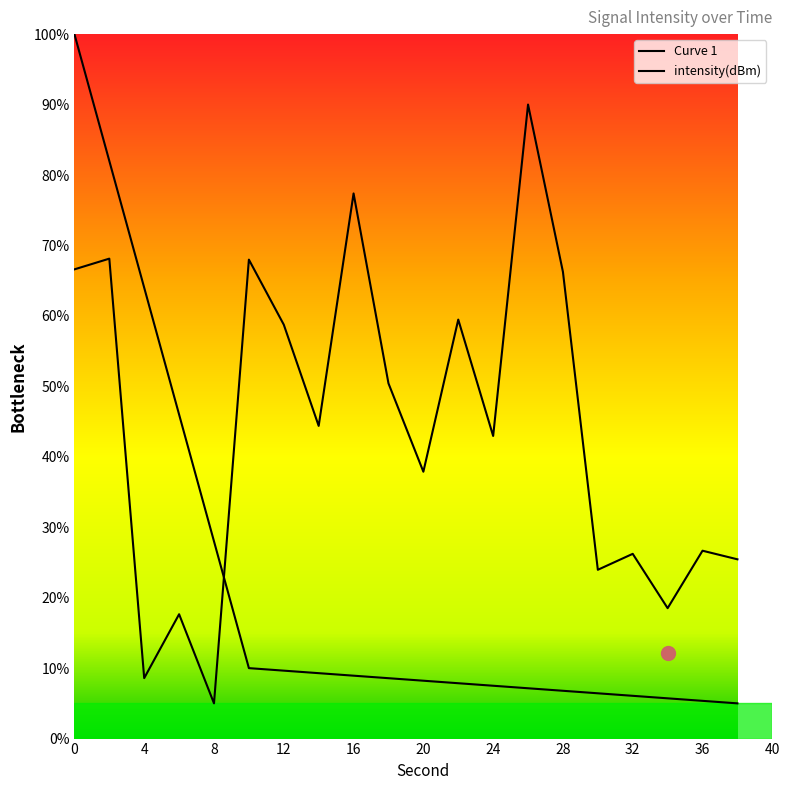

Does the chart have visible grid lines?

No